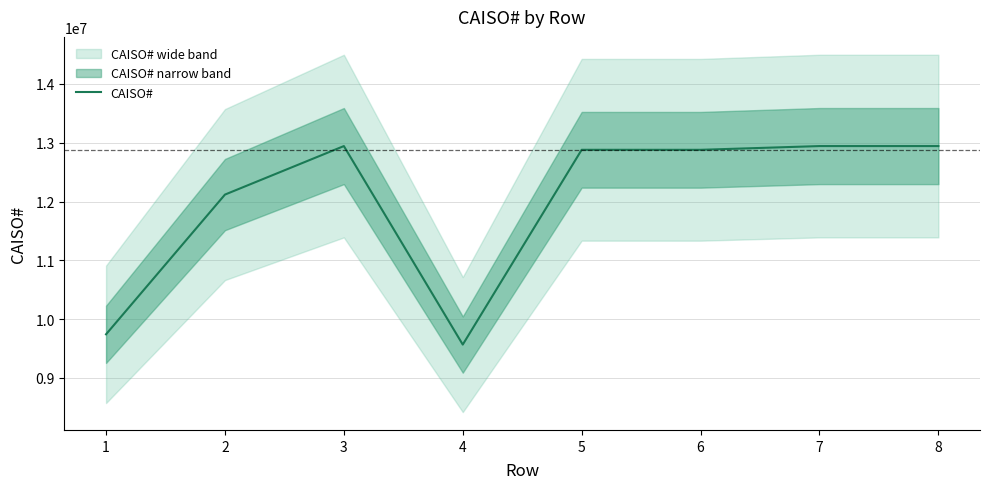

Reading left to right, extract all data points from this chart.

9741845	12118076	12943166	9567061	12879964	12879676	12943173	12943178